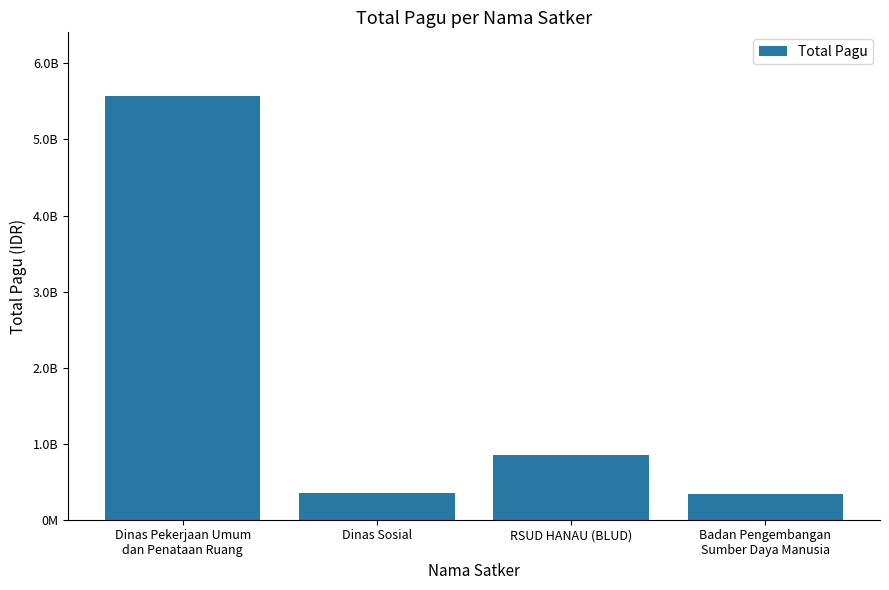

Where is the data nearest to the value 2953697015?

RSUD HANAU (BLUD)